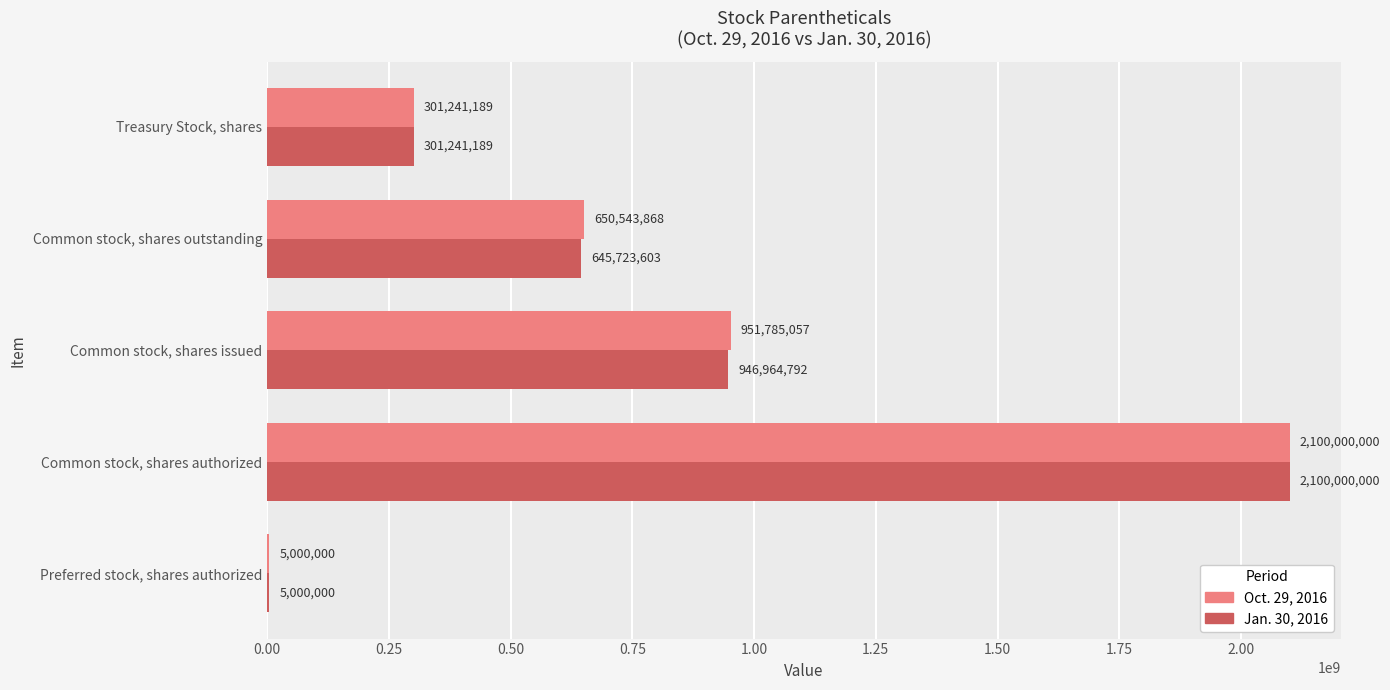

Which series has the largest total across all categories?

Oct. 29, 2016